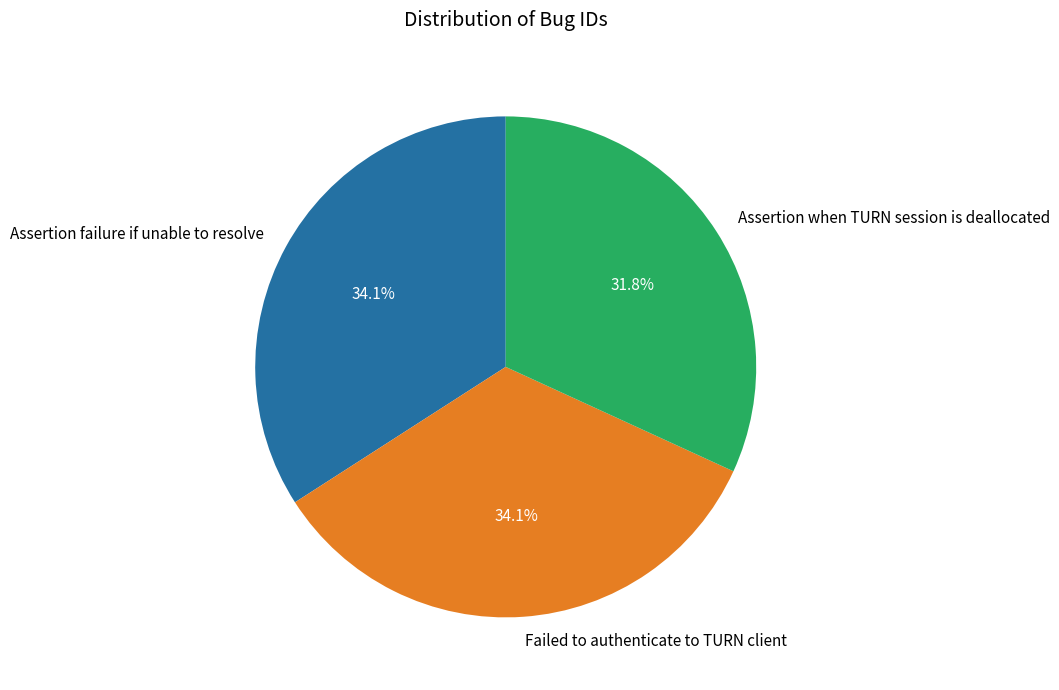

What is the smallest slice in the pie chart?

Assertion when TURN session is deallocated